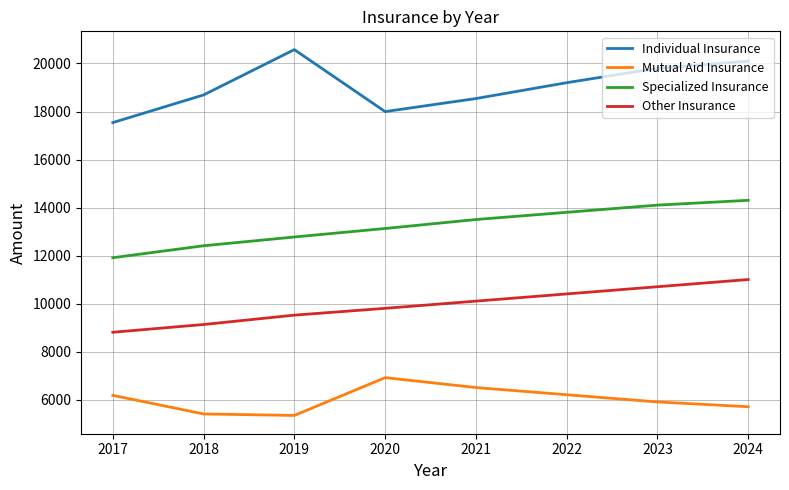

What is the difference between the second highest and second lowest values in the Individual Insurance series?

2104